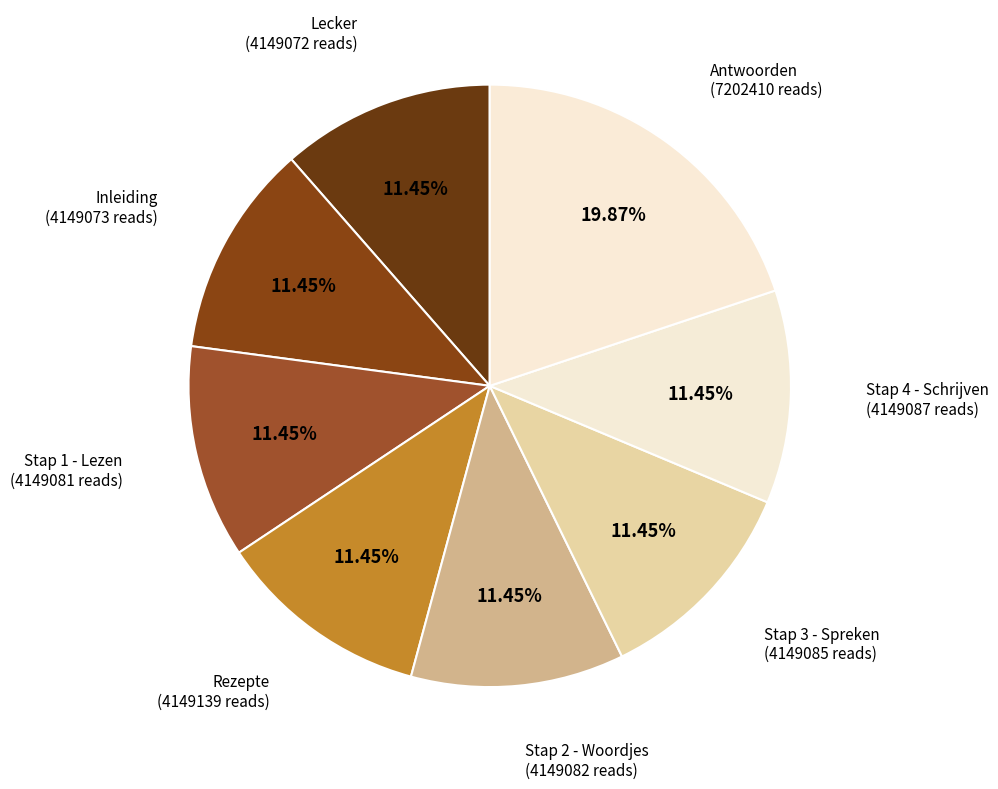

To the nearest percent, what is the difference between the largest and smallest slice percentages?

8%